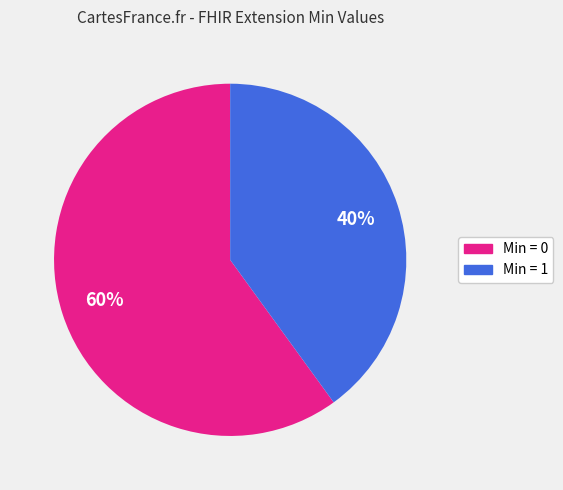

The Min = 0 slice represents 60% of the pie. True or false?

True